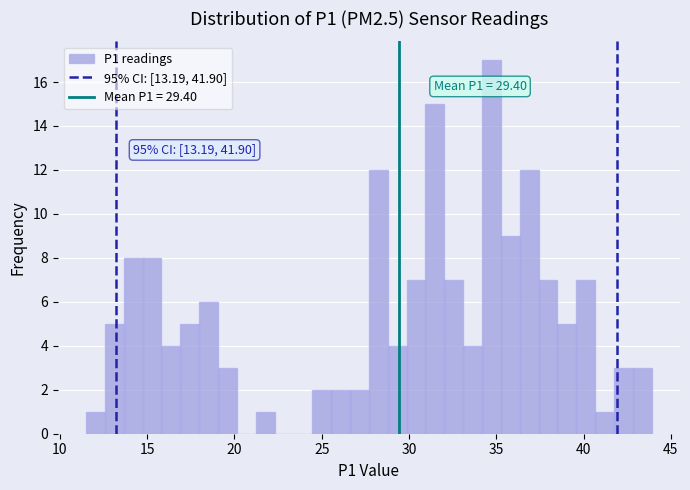

Read against the x-axis, roughly where is the centre of the tallest bar?

34.5